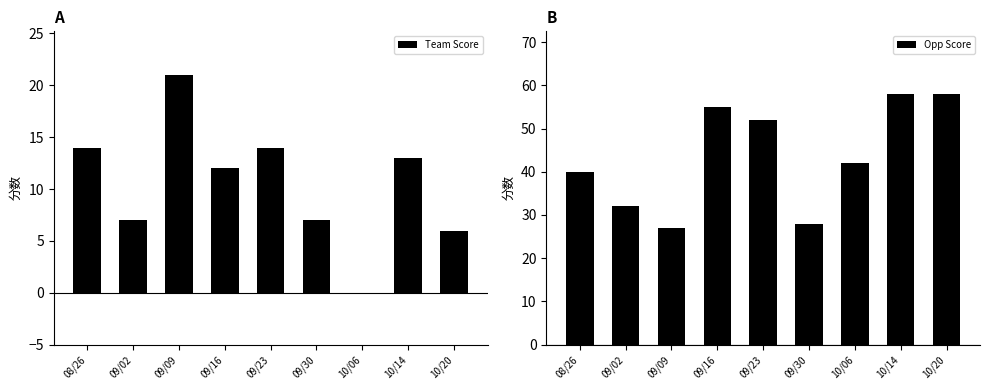

How many bars are there in each group?

2